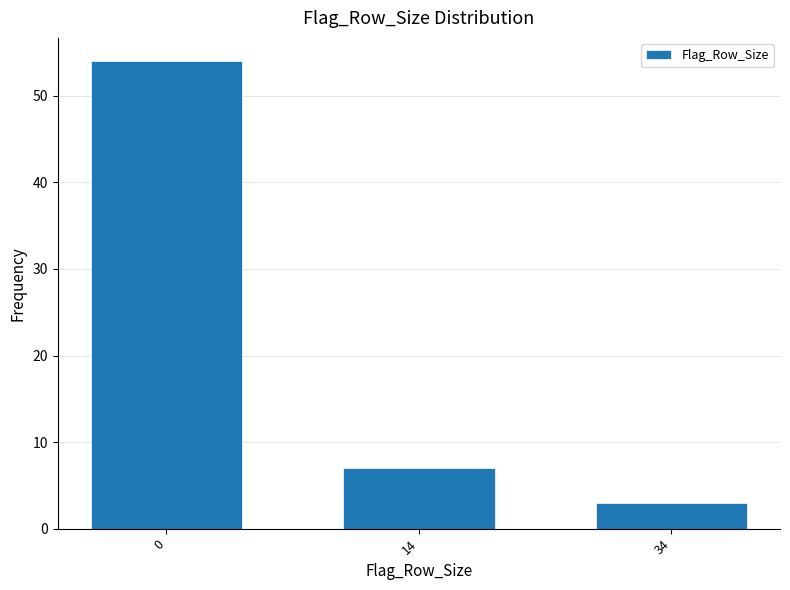

Reading left to right, what are all the values shown in this chart?

0=54	14=7	34=3